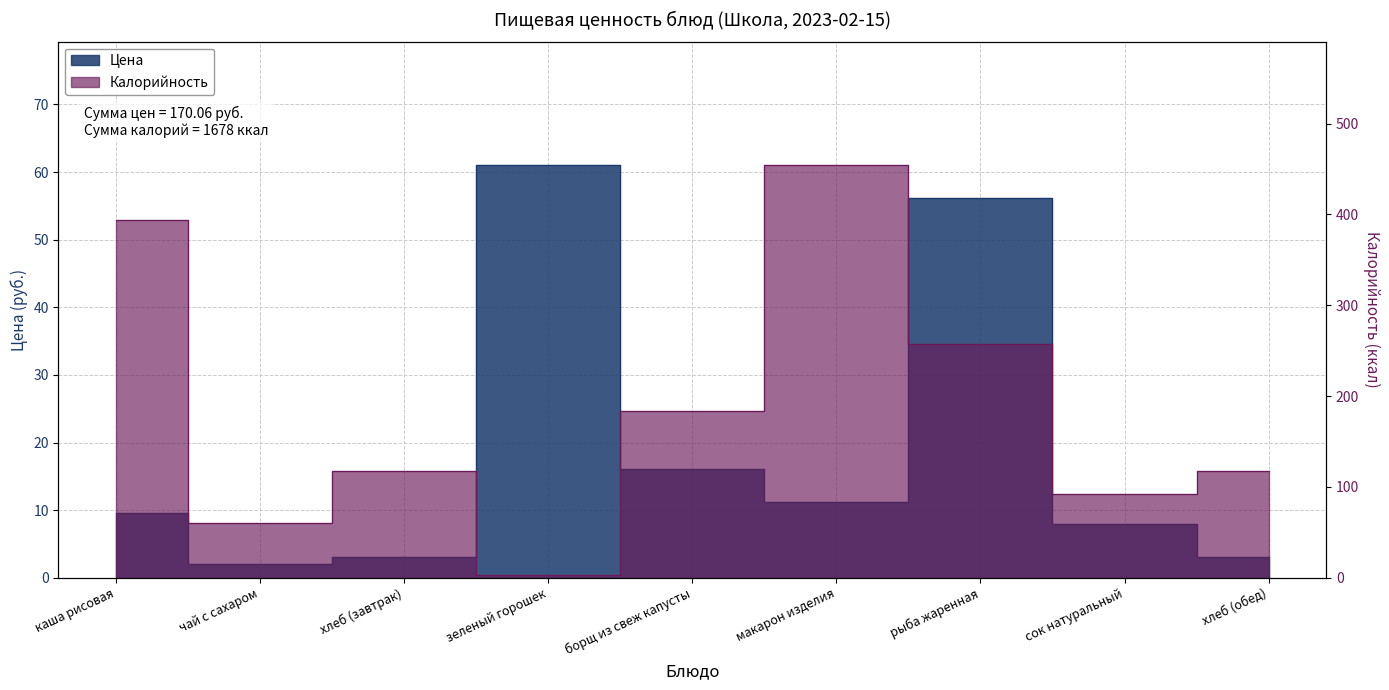

What is the spread (max minus min) of values at рыба жаренная?

200.8